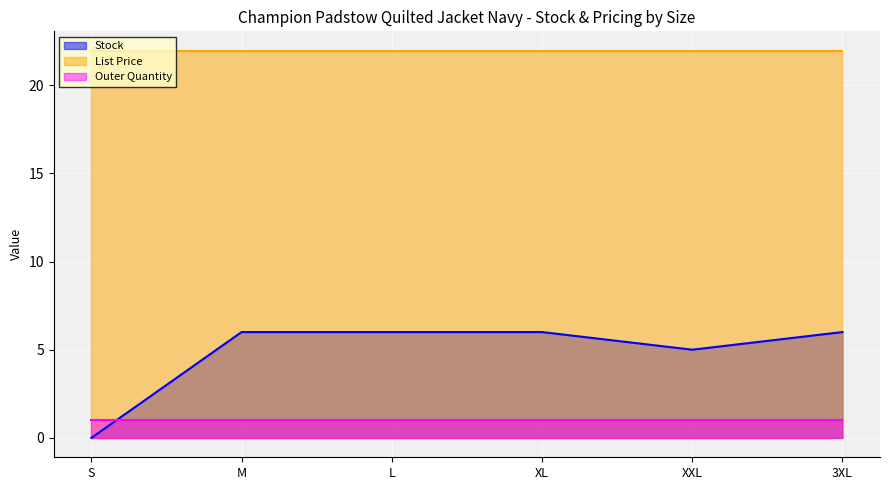

Is it true that Outer Quantity equals 1.0 at L?

True